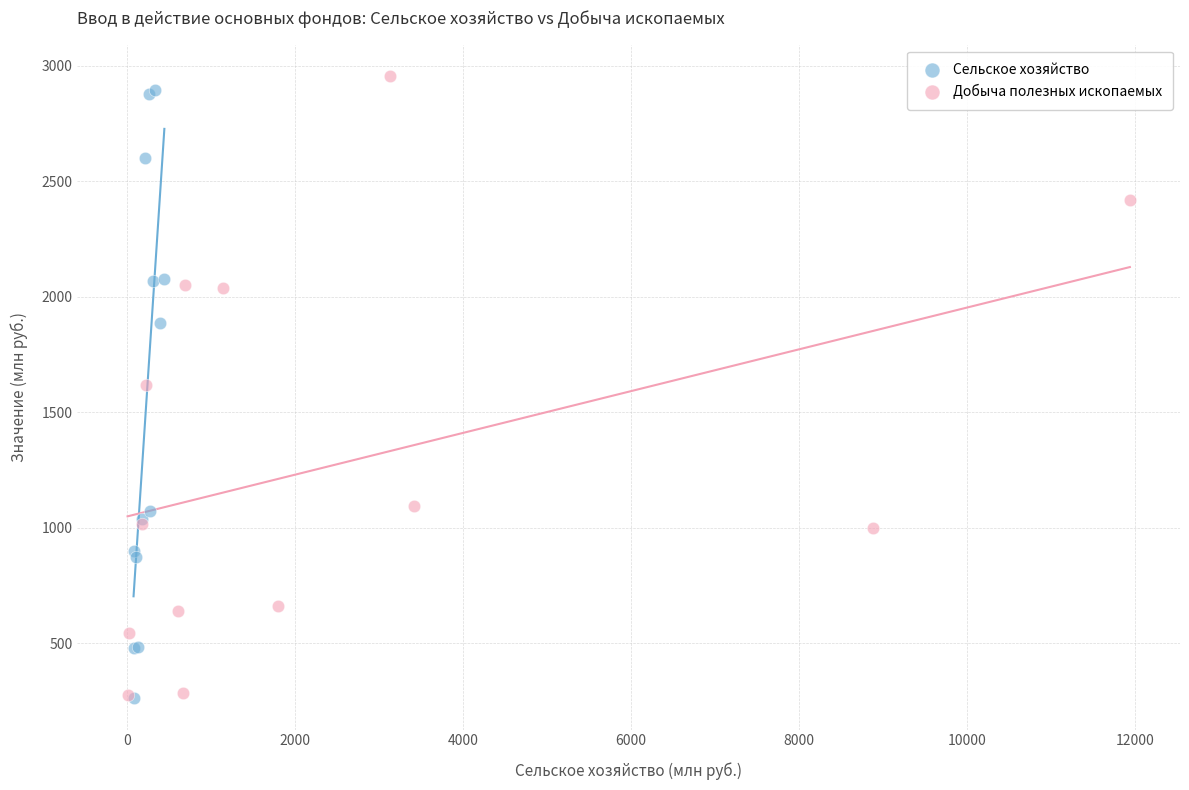

What are all the series names shown in the legend?

Сельское хозяйство, Добыча полезных ископаемых